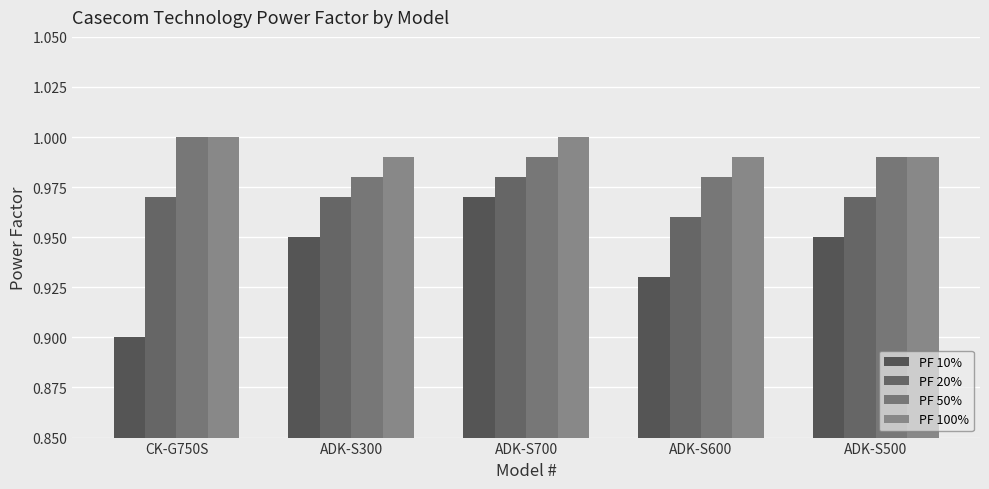

How many series are shown in this chart?

4